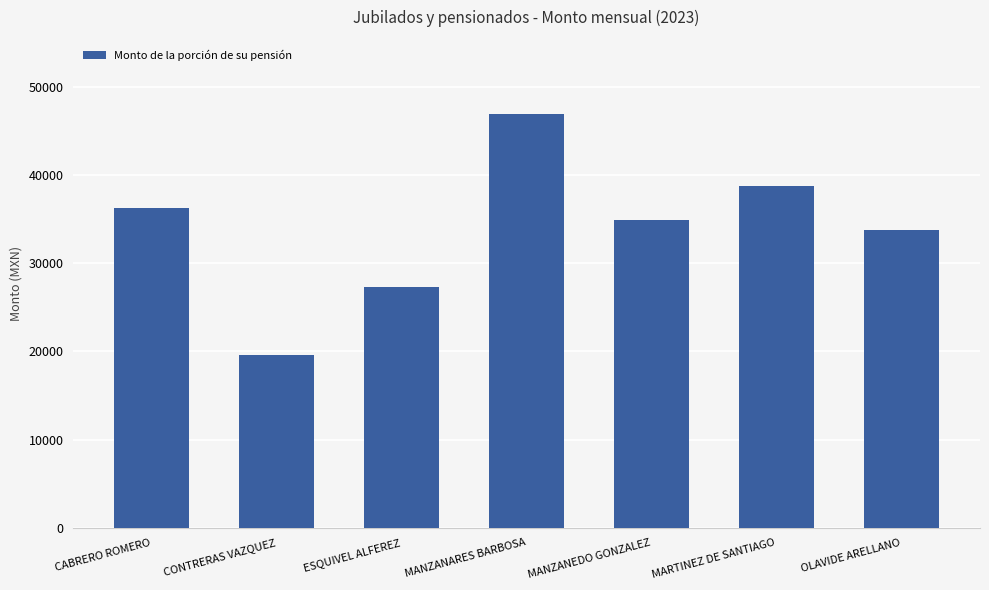

Reading right to left, transcribe all the data shown in this chart.

33716.4	38784.3	34820.3	46852.3	27284.3	19555.3	36276.5